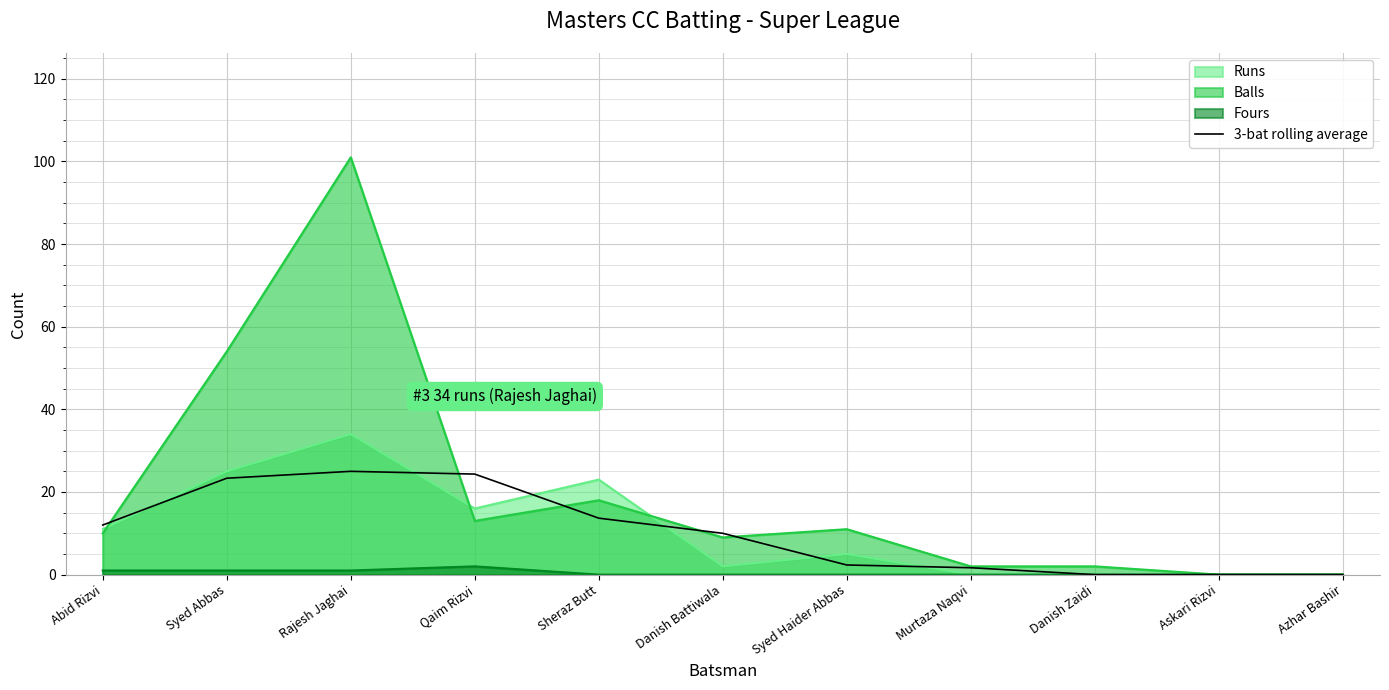

How many positive values are there?

8